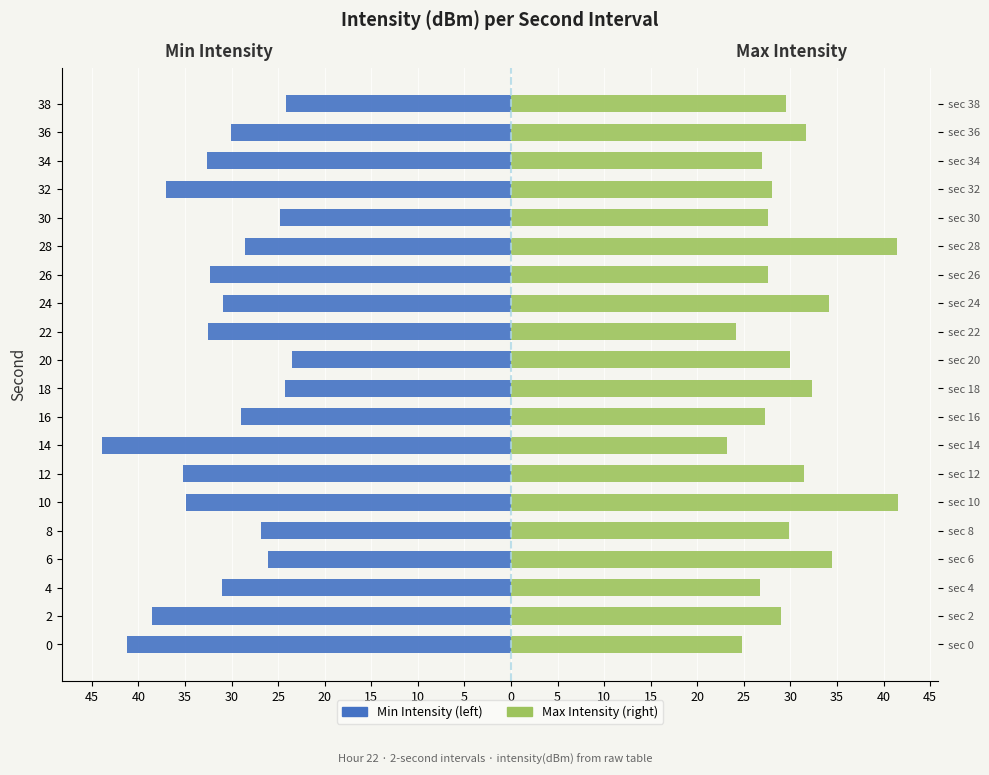

What value does the Min Intensity series have at 28?

-28.6